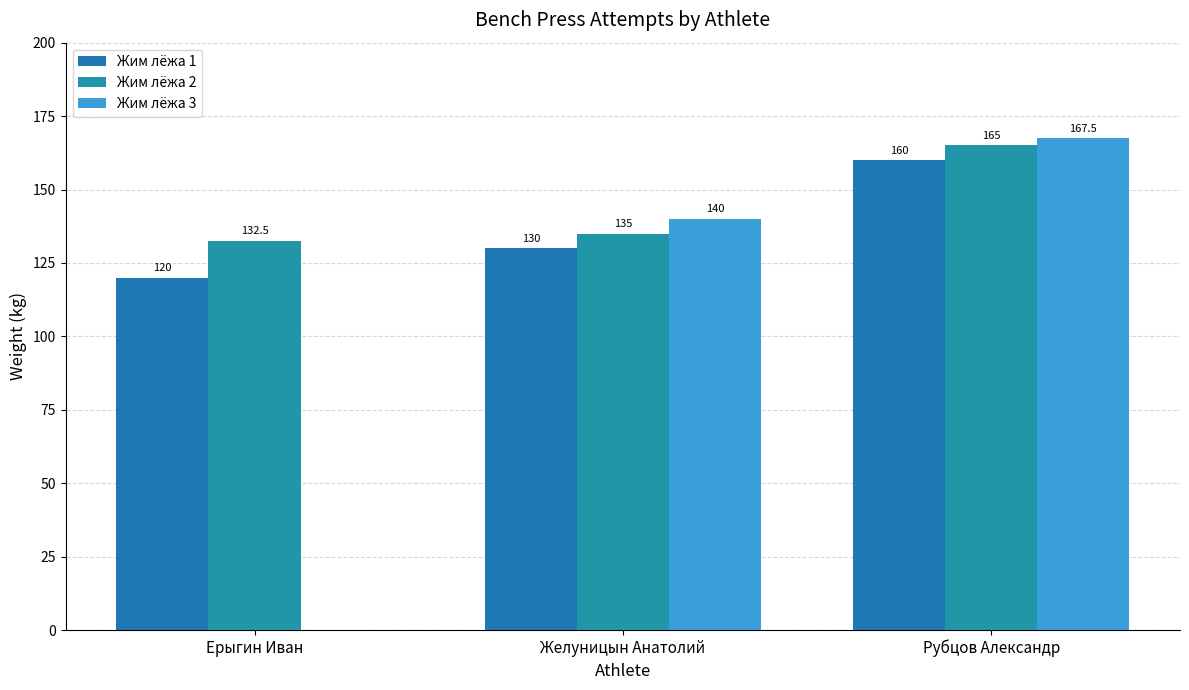

At which label is Жим лёжа 3 closest to 83?

Желуницын Анатолий